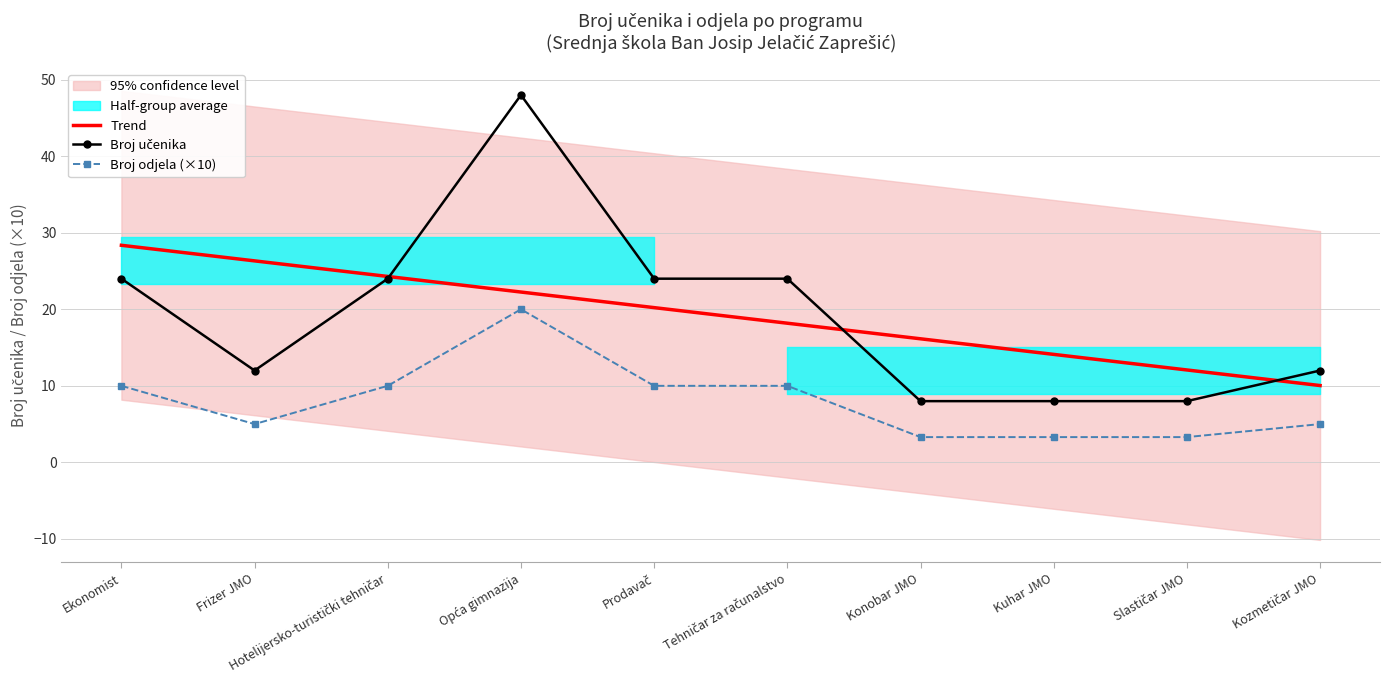

At which category does Broj učenika reach its first local valley?

Frizer JMO